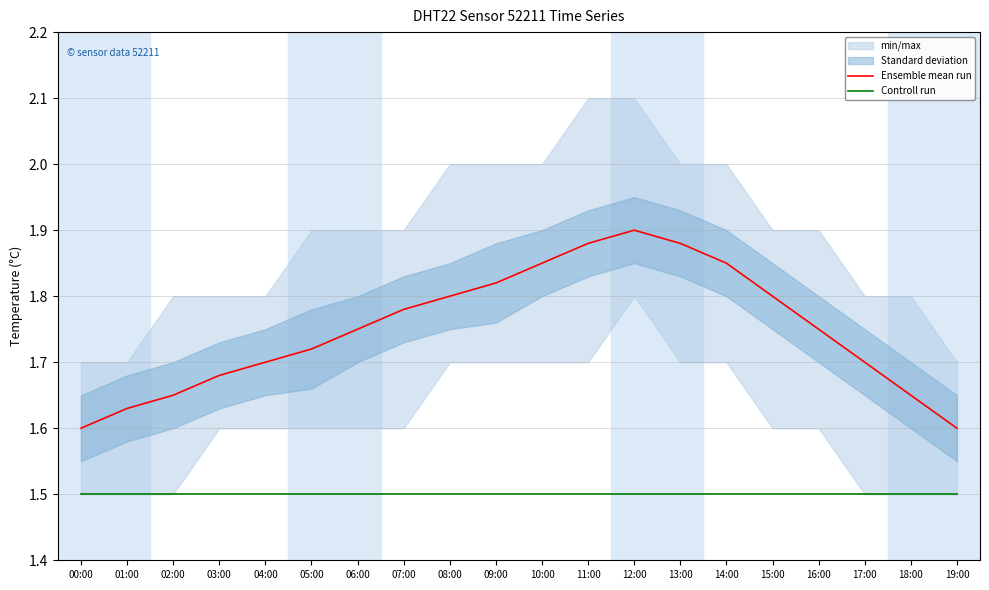

The Controll run series shows 0.9 at 02:00. True or false?

False